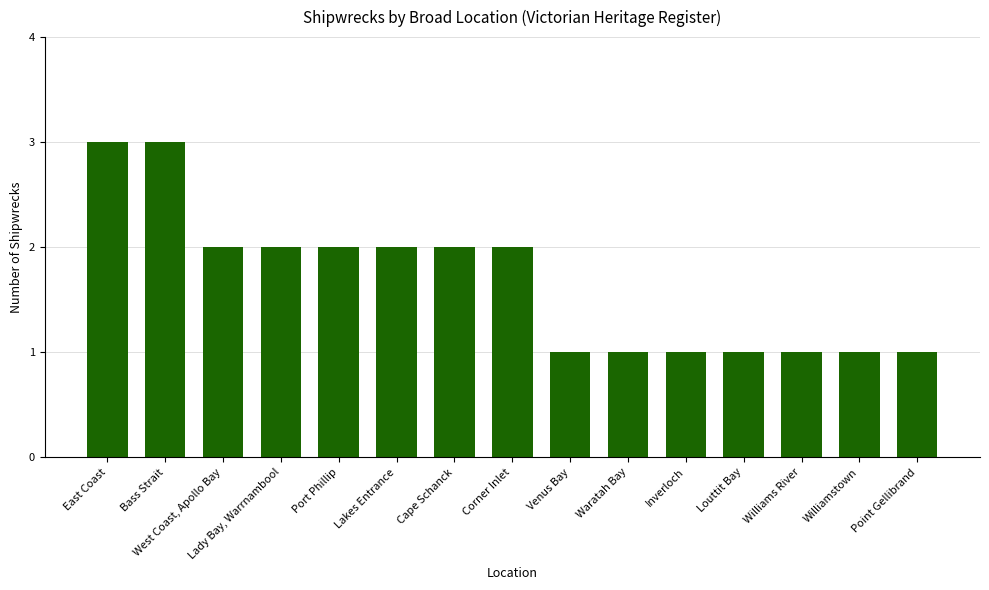

Reading left to right, list all the values displayed in this chart.

3	3	2	2	2	2	2	2	1	1	1	1	1	1	1